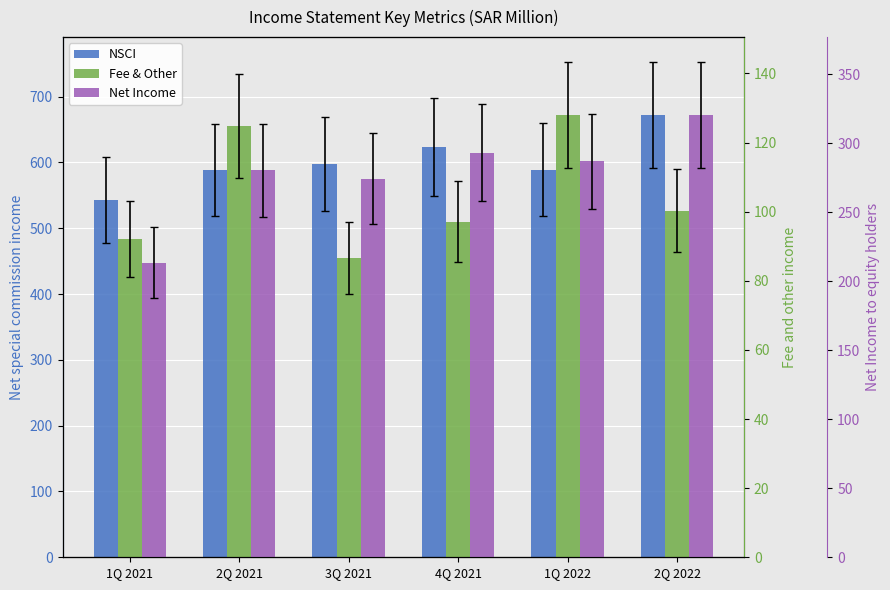

How many bars are there in each group?

3